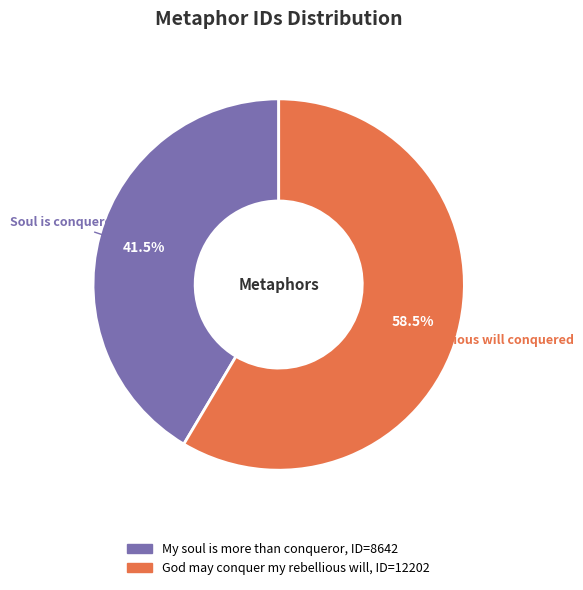

How many slices are in this pie chart?

2